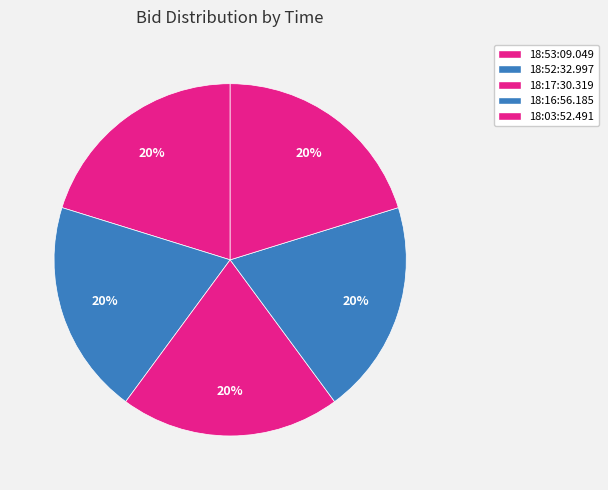

How many slices are in this pie chart?

5